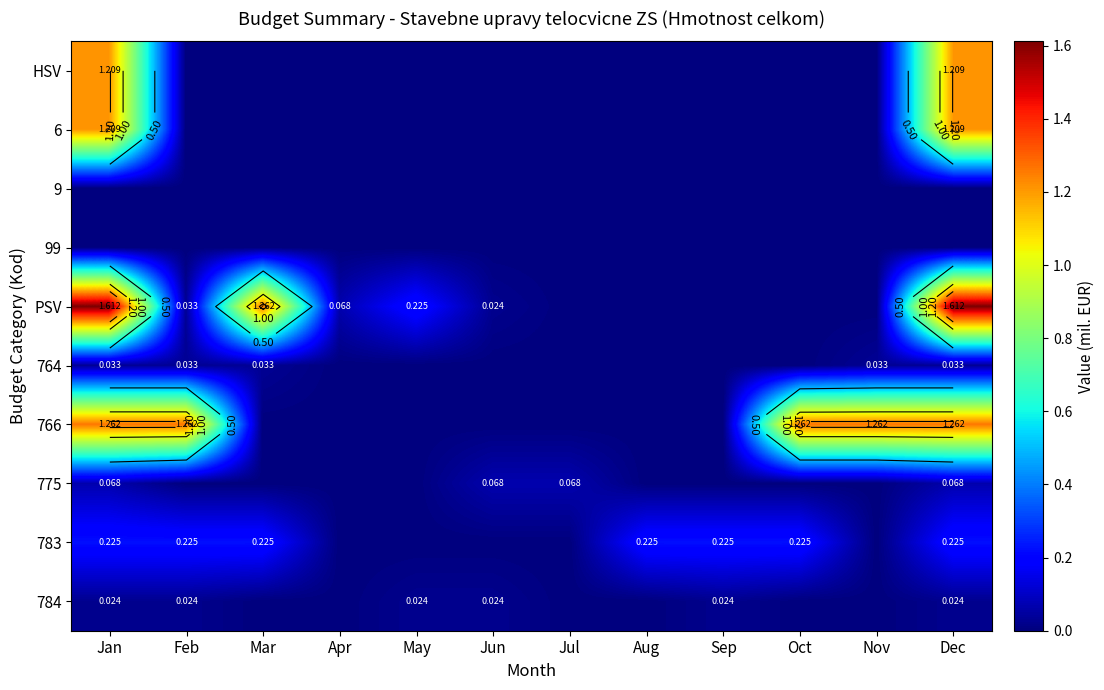

Rank the series at Sep from lowest to highest value.

HSV, 6, 9, 99, PSV, 764, 766, 775, 784, 783